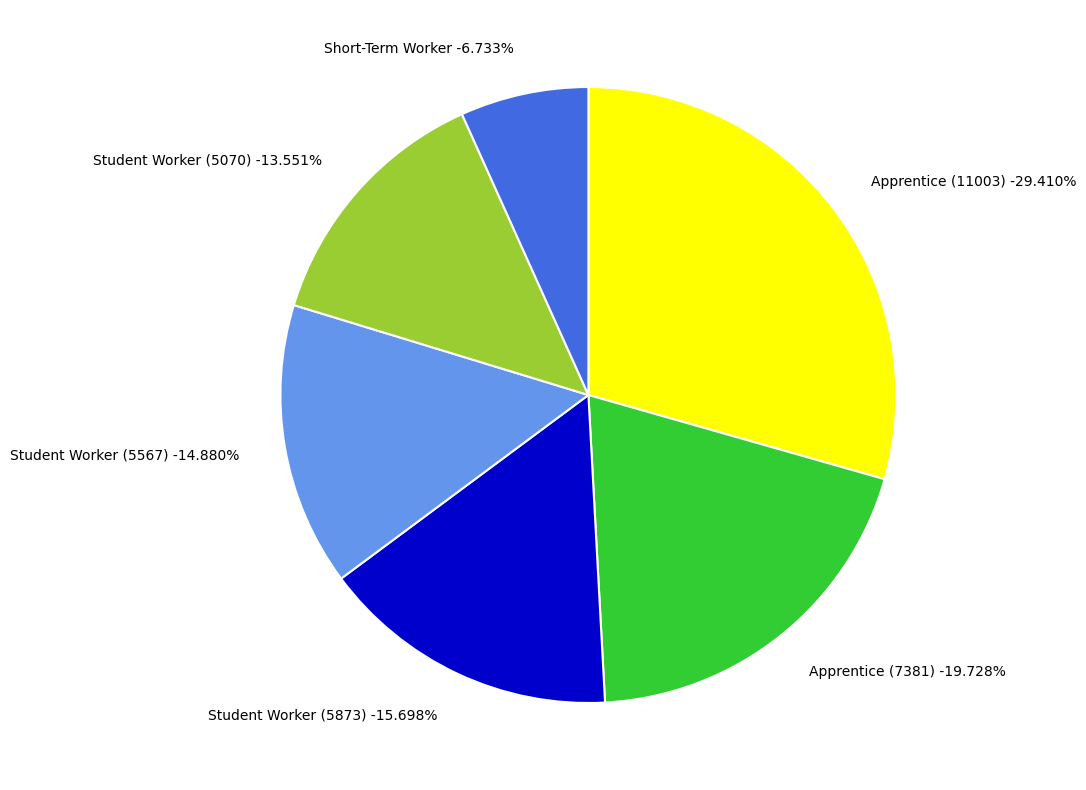

True or false: Student Worker (5070) accounts for 1% of the total.

False